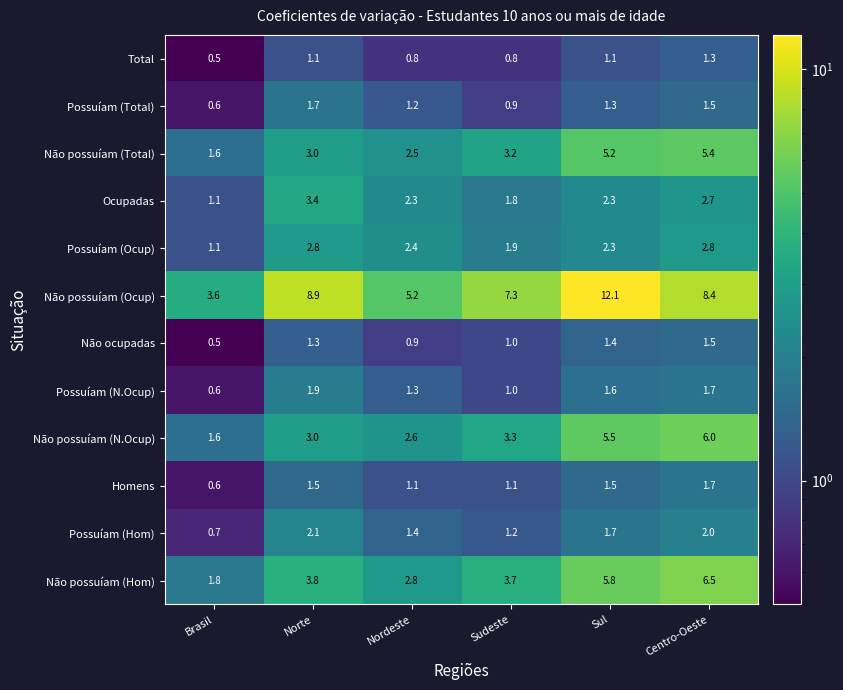

What is the spread (max minus min) of values at Centro-Oeste?

7.1